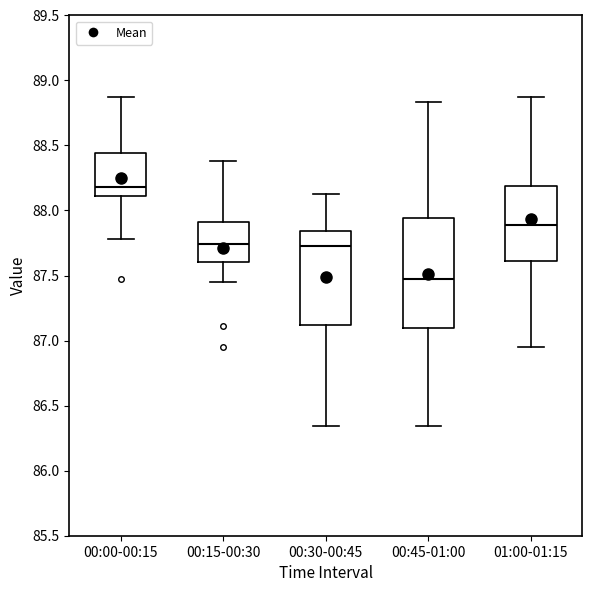

Reading left to right, transcribe this box plot: for each box, give where its median line is, the range the box spans, and where its two whiskers end, as read against the y-axis. The values are not printed on the chart, so give them approximately, as read against the axis.

00:00-00:15: median 88.20, box 88.10 to 88.45, whiskers 87.80 to 88.85
00:15-00:30: median 87.75, box 87.60 to 87.90, whiskers 87.45 to 88.40
00:30-00:45: median 87.75, box 87.10 to 87.85, whiskers 86.35 to 88.15
00:45-01:00: median 87.45, box 87.10 to 87.95, whiskers 86.35 to 88.85
01:00-01:15: median 87.90, box 87.60 to 88.20, whiskers 86.95 to 88.85